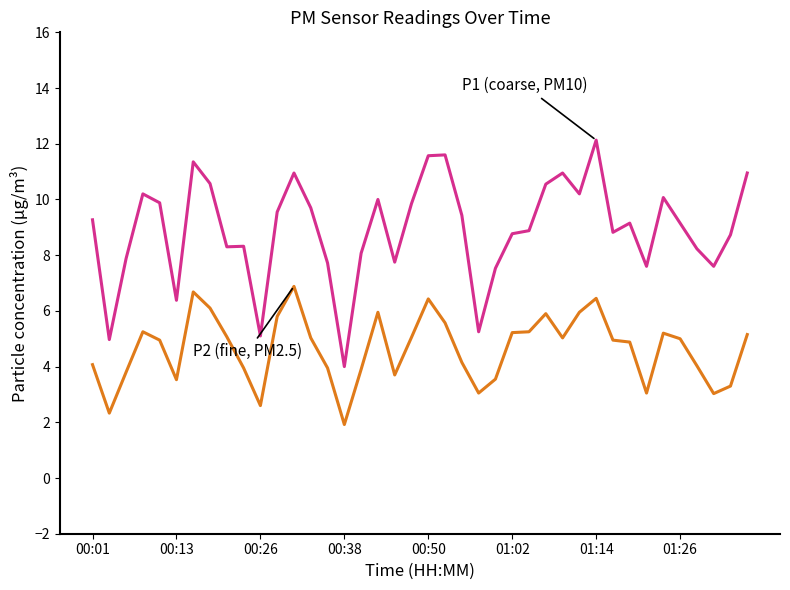

What is the smallest value displayed?

1.9